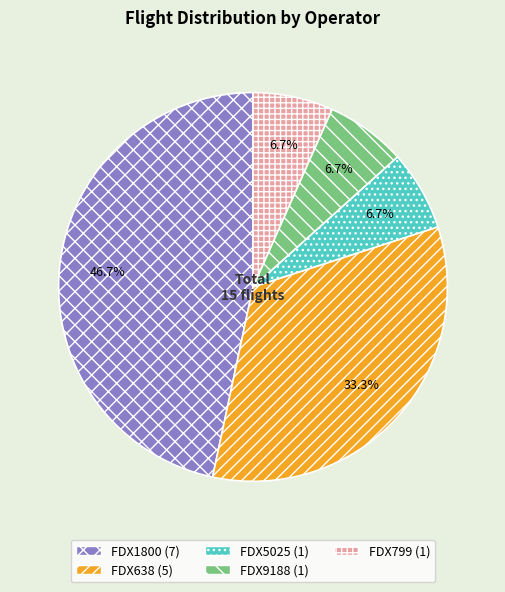

To the nearest percent, what percentage of the pie is FDX799?

7%